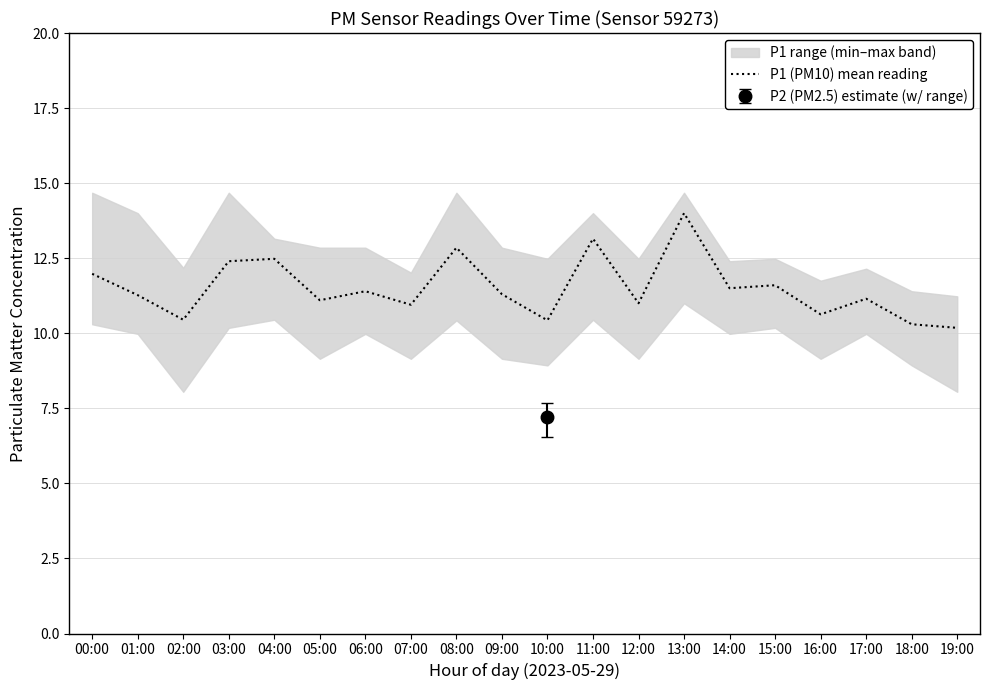

What is the sum of all values?

230.1